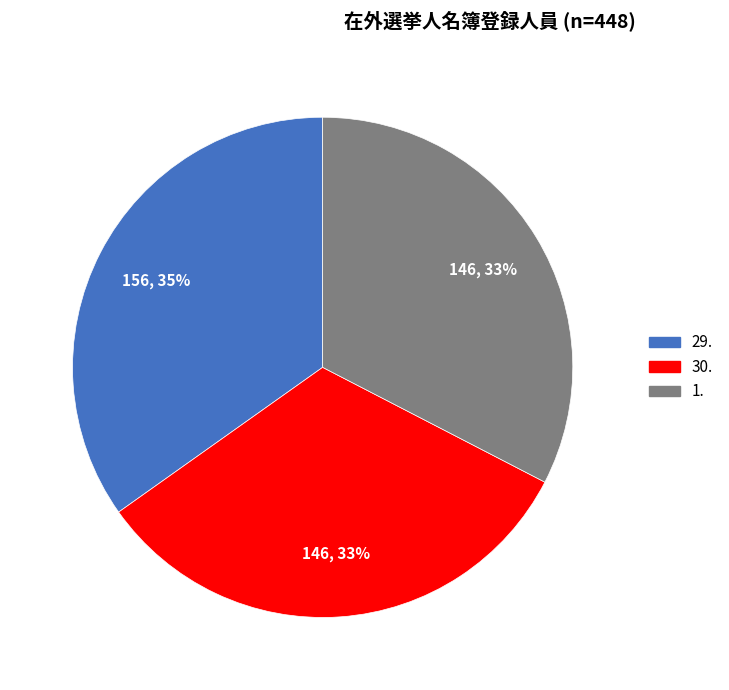

Count the number of slices in the pie.

3